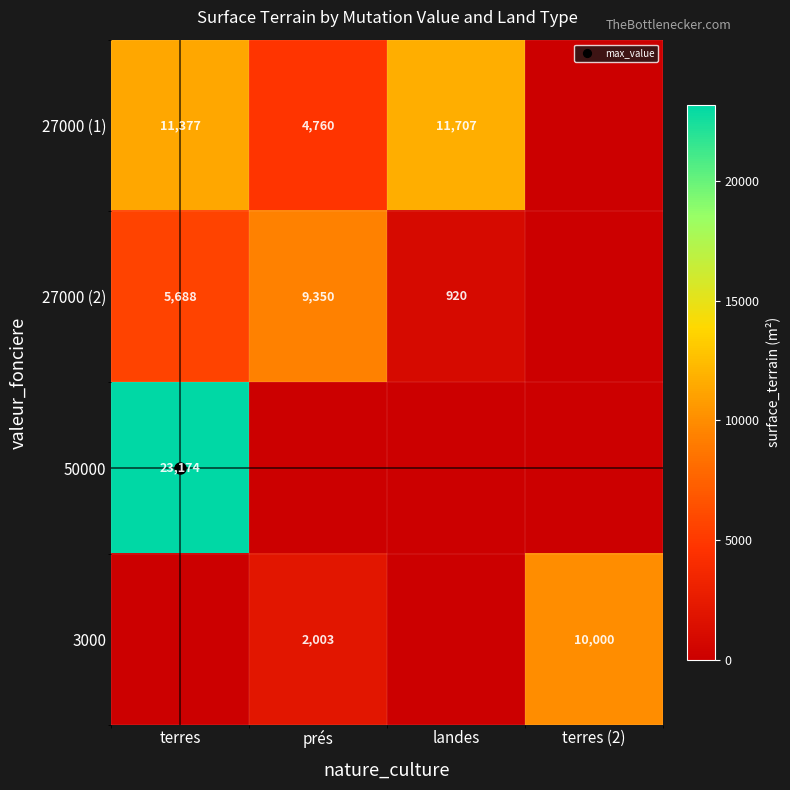

Is it true that 27000 (2) equals 2195 at terres?

False